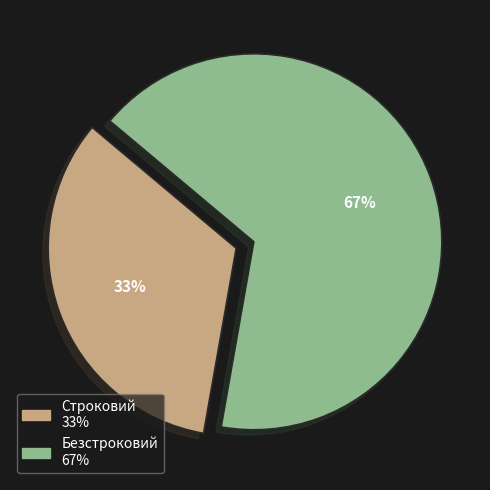

How many slices are in this pie chart?

2